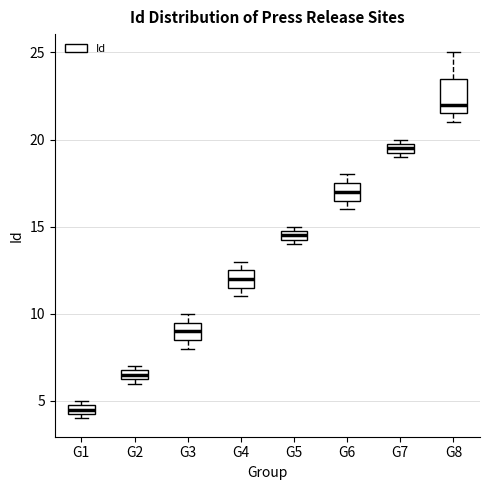

Which box is the tallest, from its lower edge to its upper edge?

G8